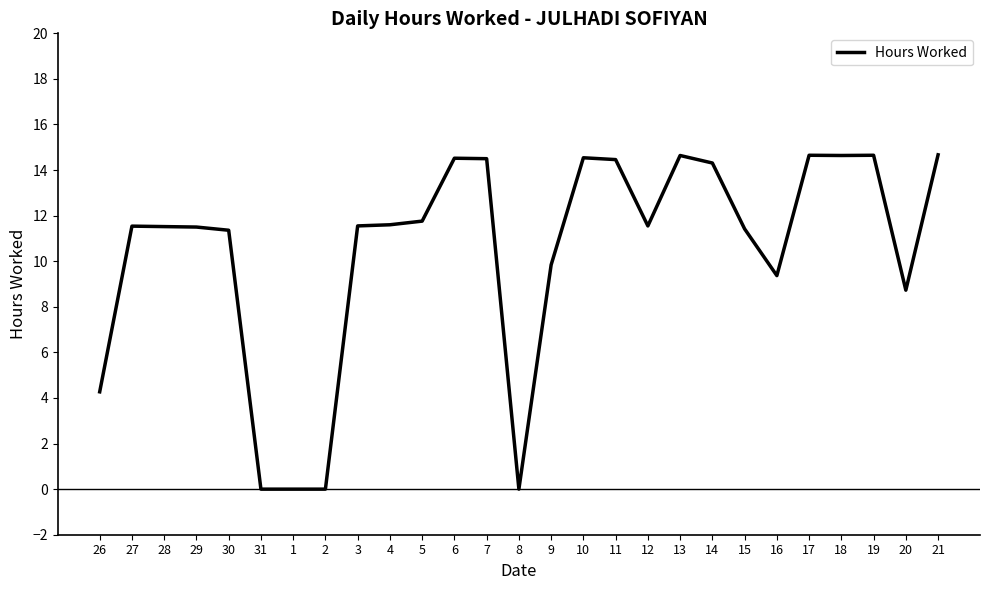

The value at 14 is 6.7. True or false?

False